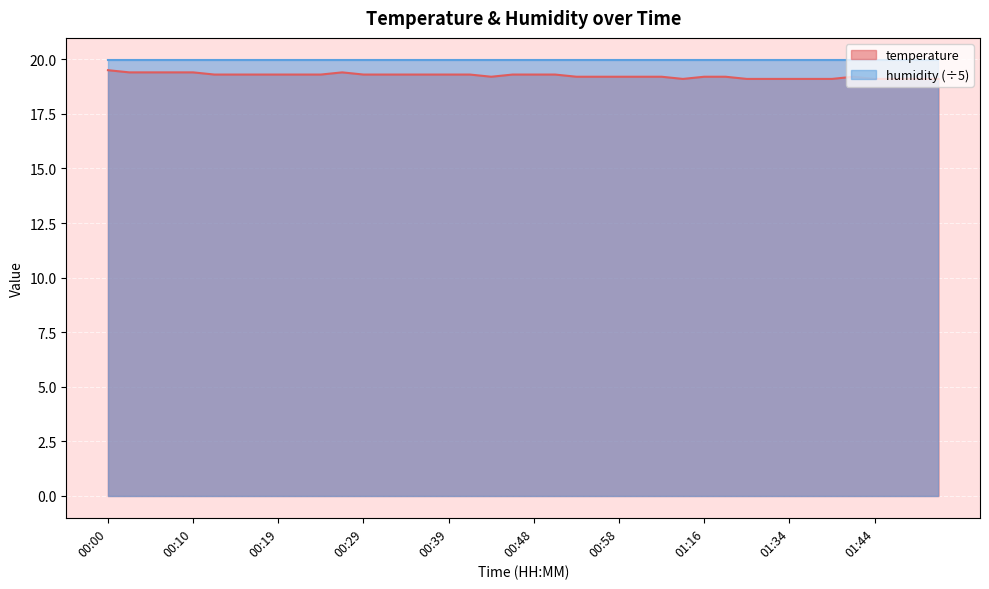

How many data points does each series have?

40